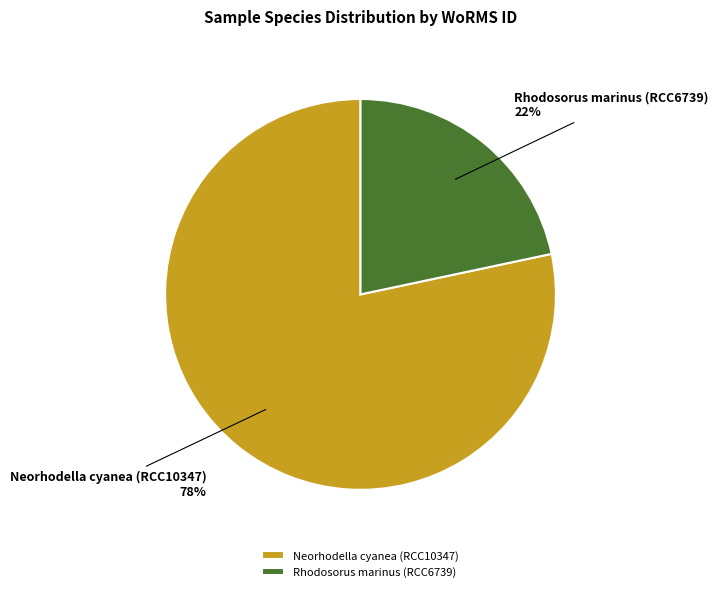

Do Neorhodella cyanea (RCC10347) and Rhodosorus marinus (RCC6739) together represent more than half of the pie?

Yes